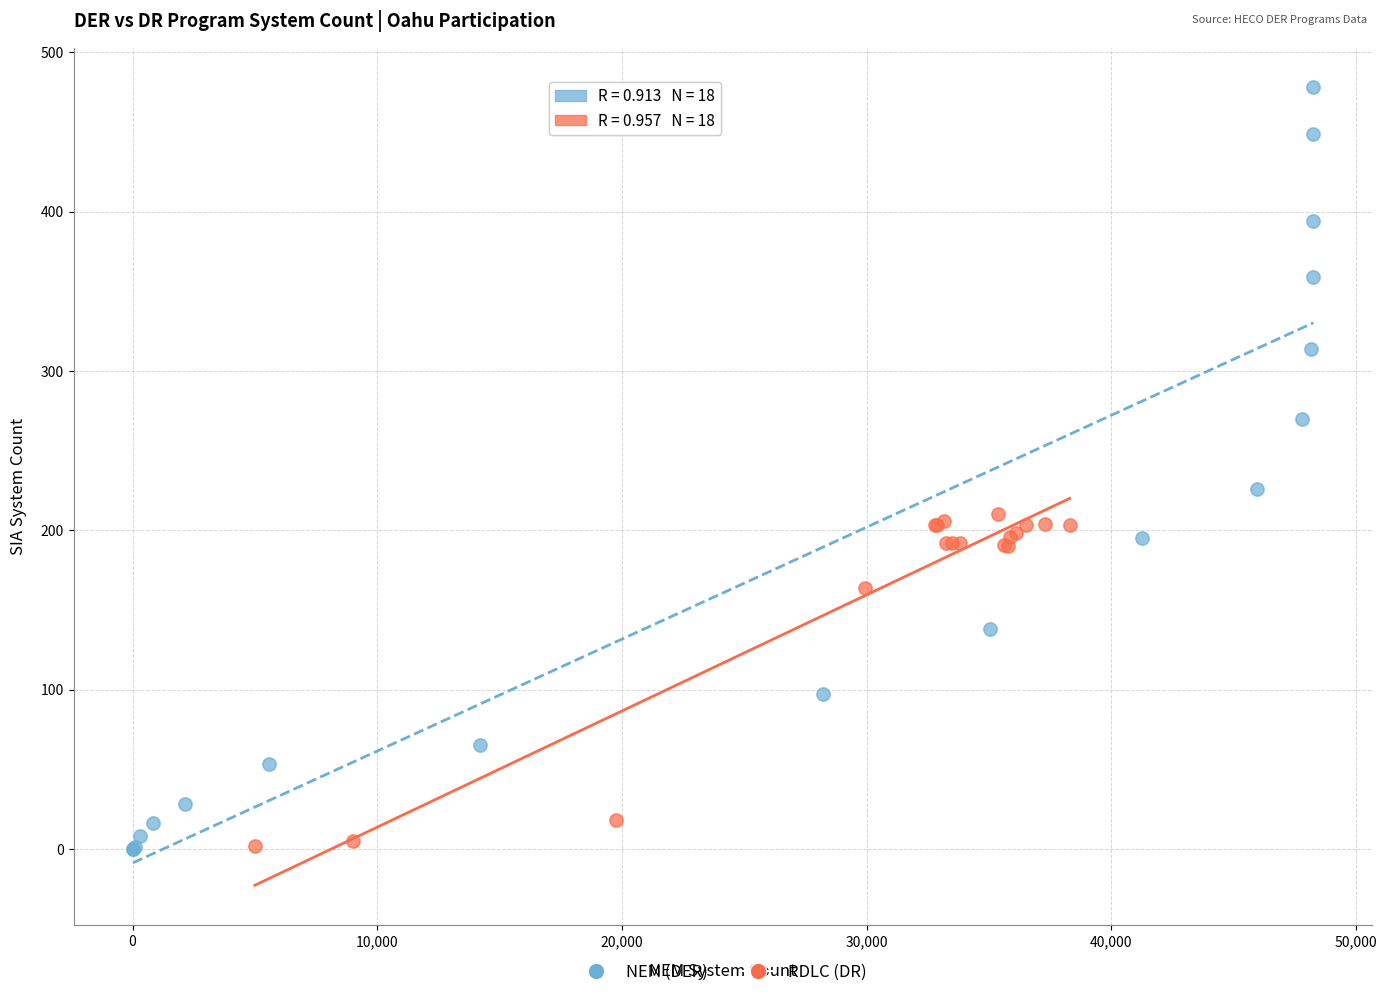

Which series has the largest Y range (max minus min)?

NEM (DER)